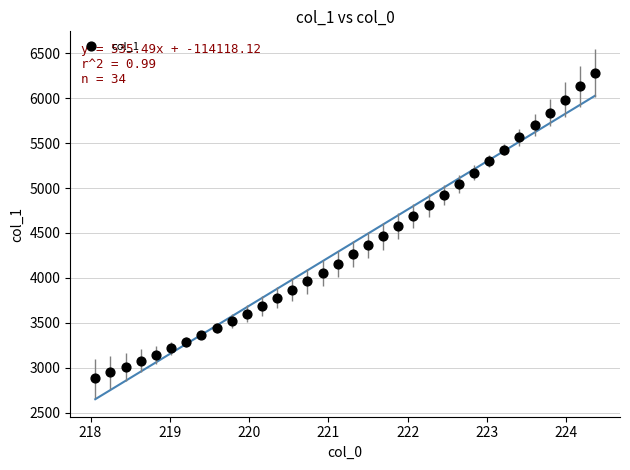

What is the range of X values (max minus min)?

6.3